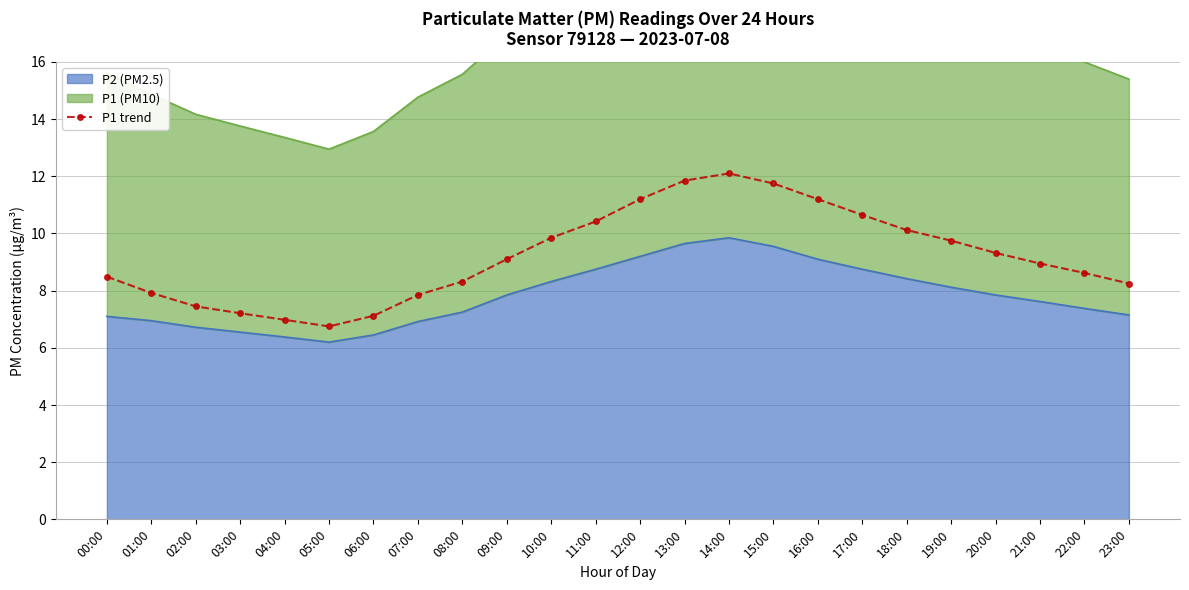

How many data points are less than 9?

12